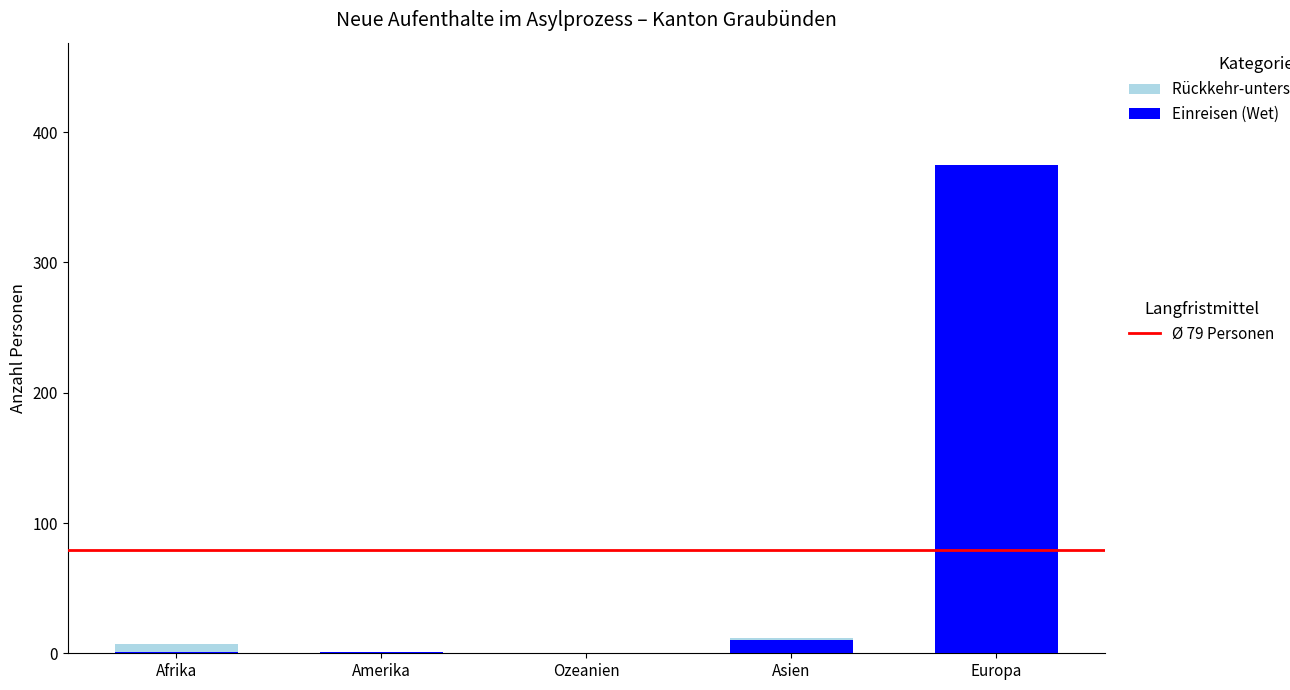

How many categories are shown in the chart?

5